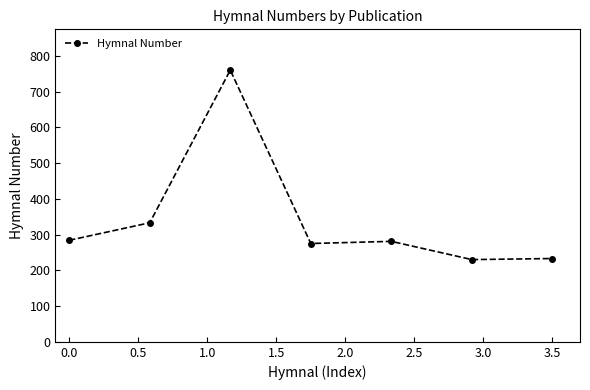

What is the value of the 4th point from the left?

275